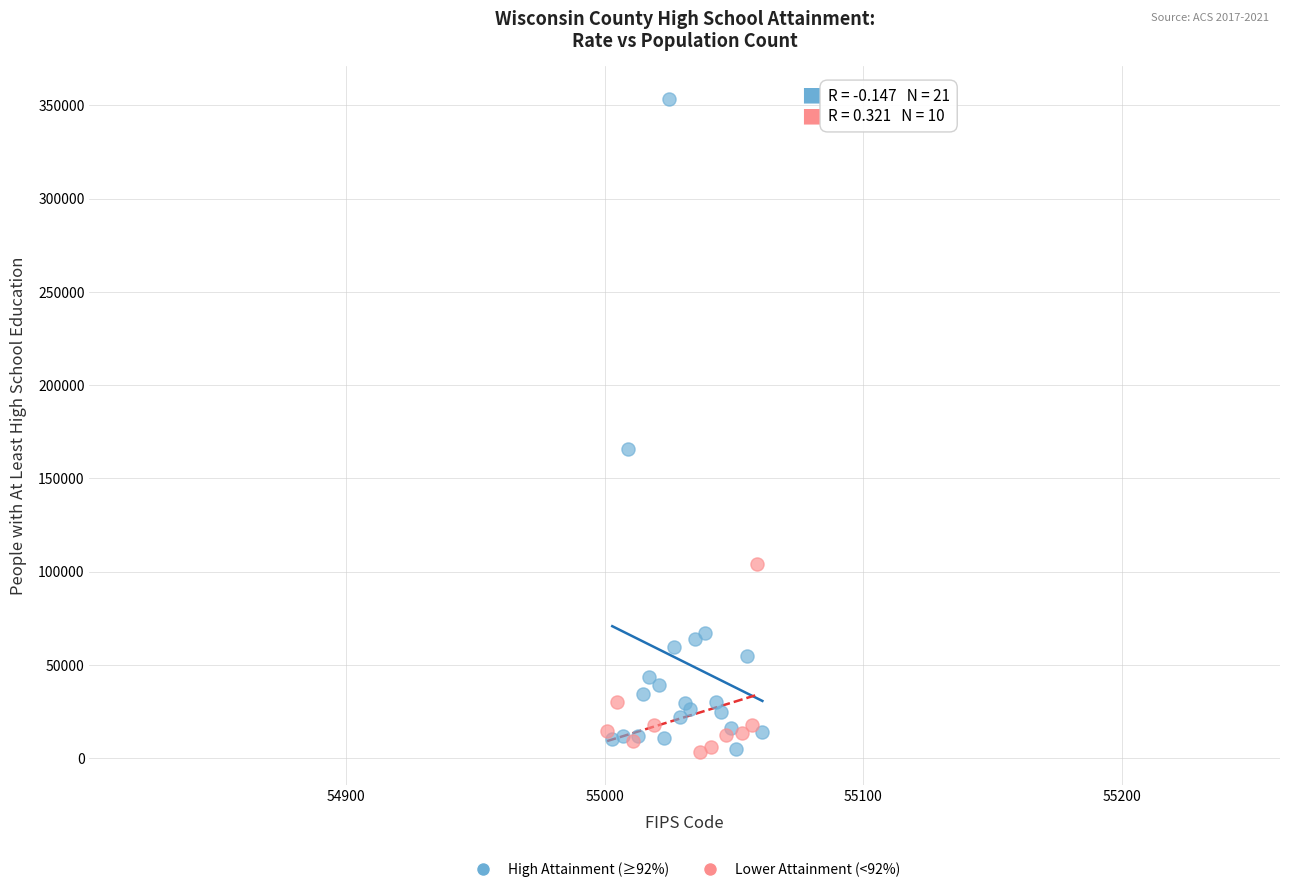

Which series has the widest spread of Y values?

High Attainment (≥92%)